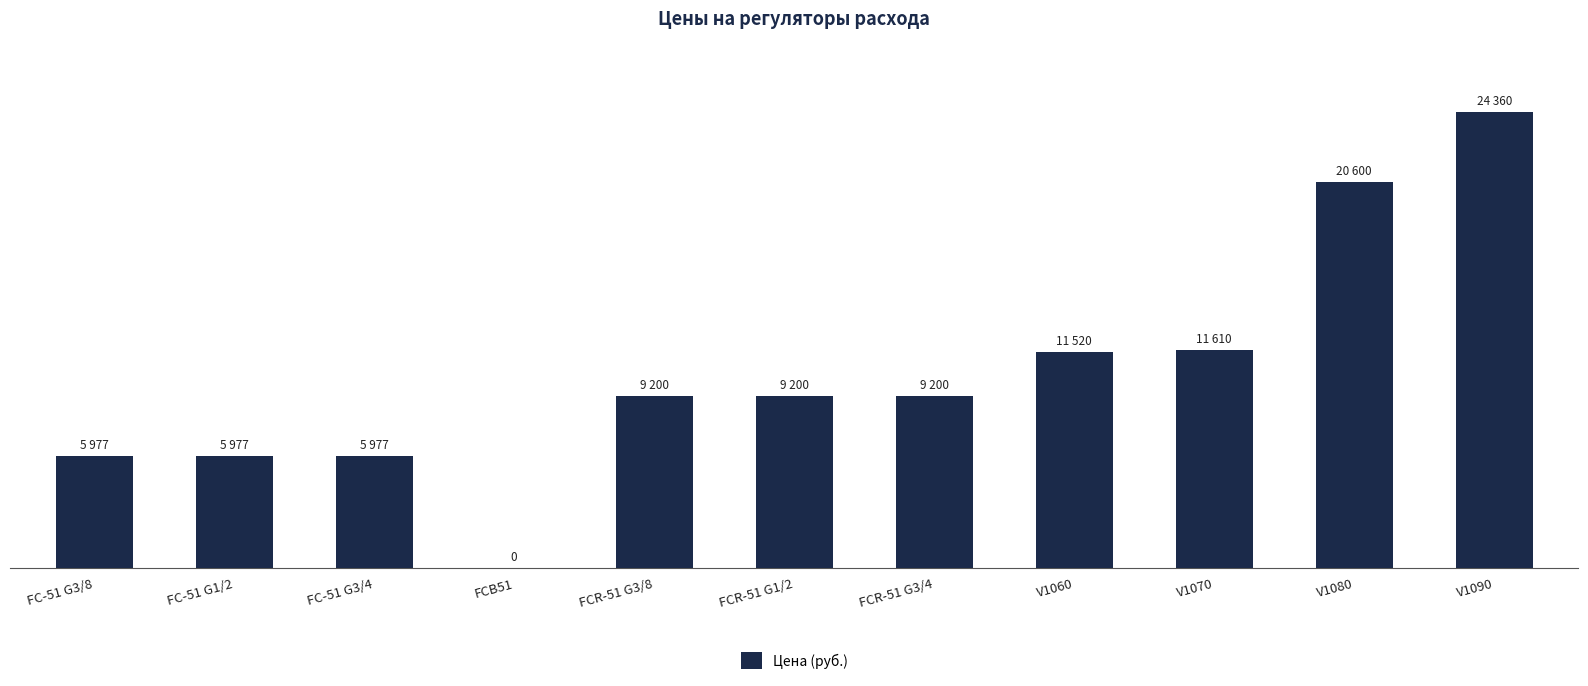

List the labels in order of value, smallest first.

FCB51, FC-51 G3/8, FC-51 G1/2, FC-51 G3/4, FCR-51 G3/8, FCR-51 G1/2, FCR-51 G3/4, V1060, V1070, V1080, V1090